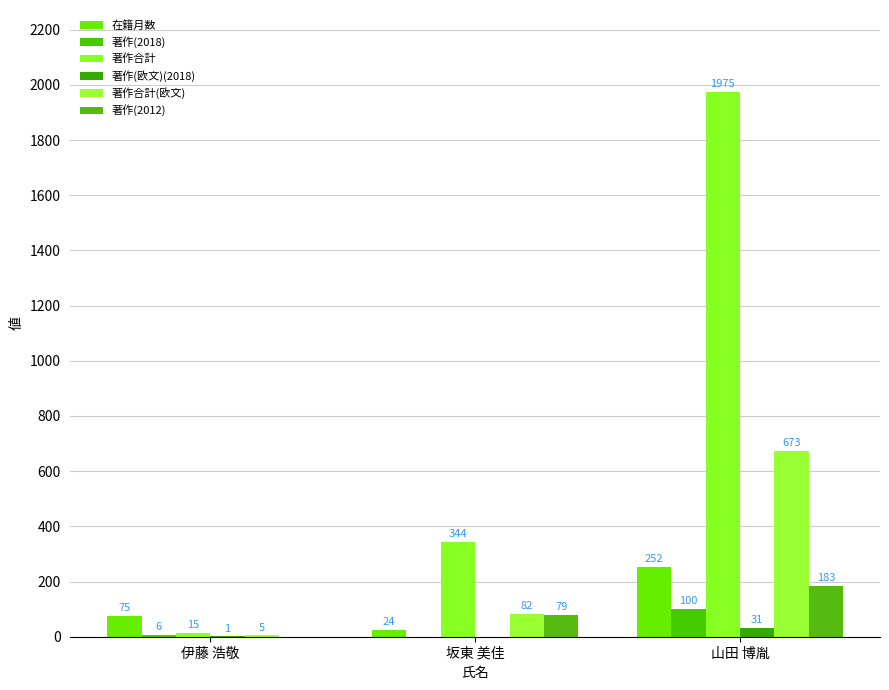

Which series has the largest total across all categories?

著作合計